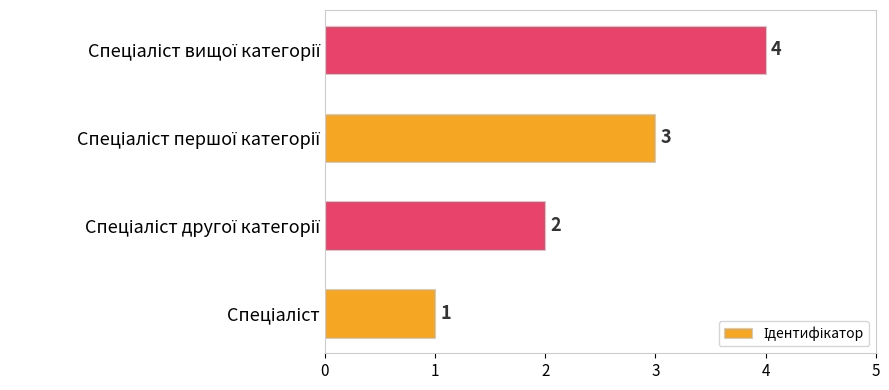

What is the sum of all values?

10